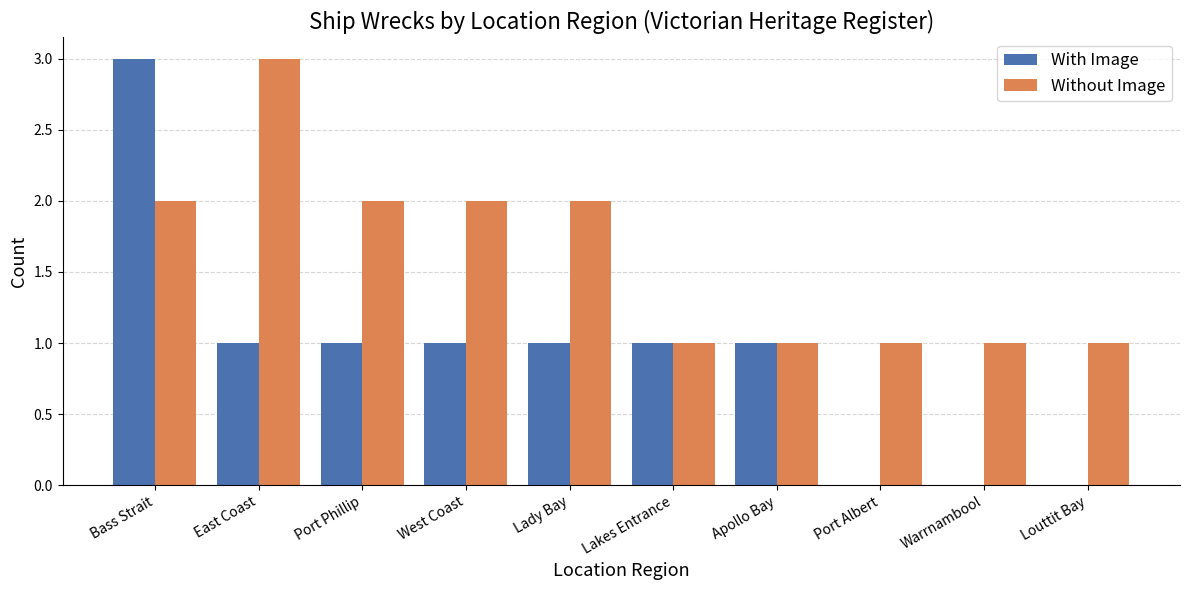

Reading left to right, extract all data points from this chart.

With Image: Bass Strait=3	East Coast=1	Port Phillip=1	West Coast=1	Lady Bay=1	Lakes Entrance=1	Apollo Bay=1	Port Albert=0	Warrnambool=0	Louttit Bay=0
Without Image: Bass Strait=2	East Coast=3	Port Phillip=2	West Coast=2	Lady Bay=2	Lakes Entrance=1	Apollo Bay=1	Port Albert=1	Warrnambool=1	Louttit Bay=1